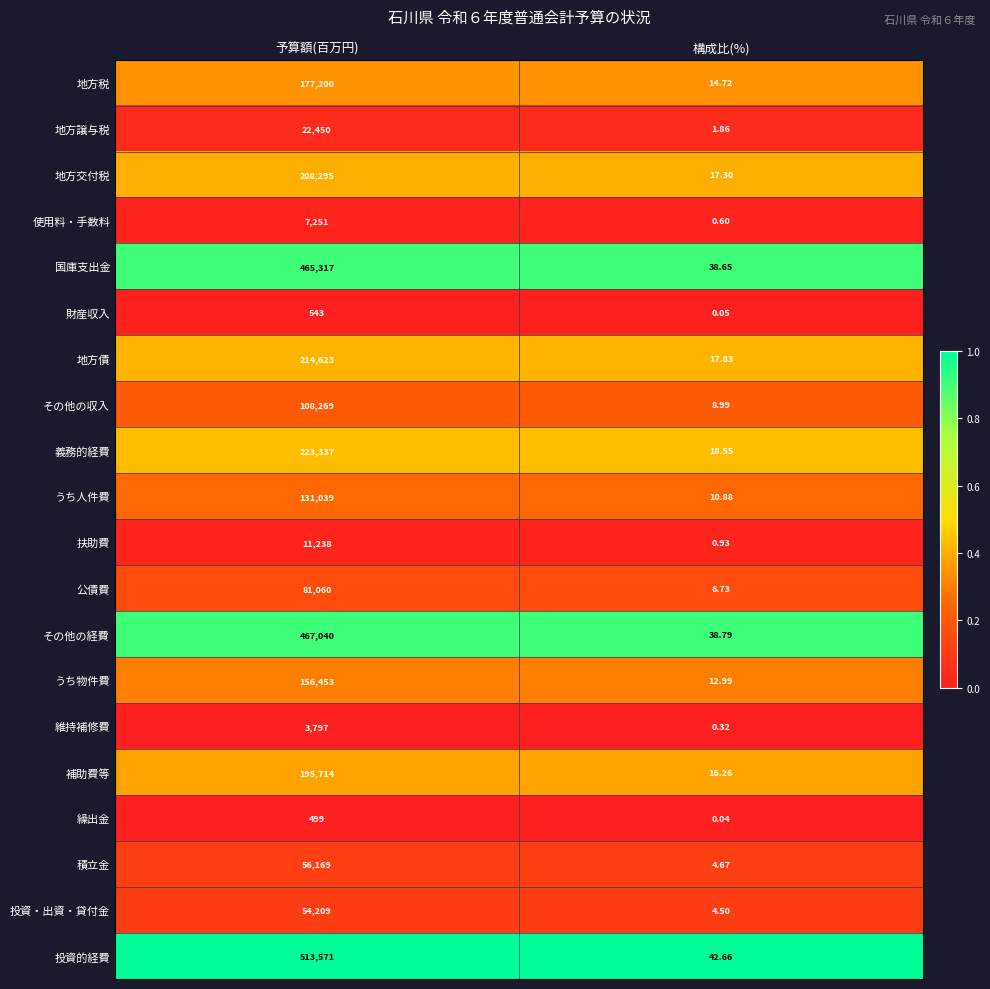

Rank the series at 構成比(%) from highest to lowest value.

投資的経費, その他の経費, 国庫支出金, 義務的経費, 地方債, 地方交付税, 補助費等, 地方税, うち物件費, うち人件費, その他の収入, 公債費, 積立金, 投資・出資・貸付金, 地方譲与税, 扶助費, 使用料・手数料, 維持補修費, 財産収入, 繰出金